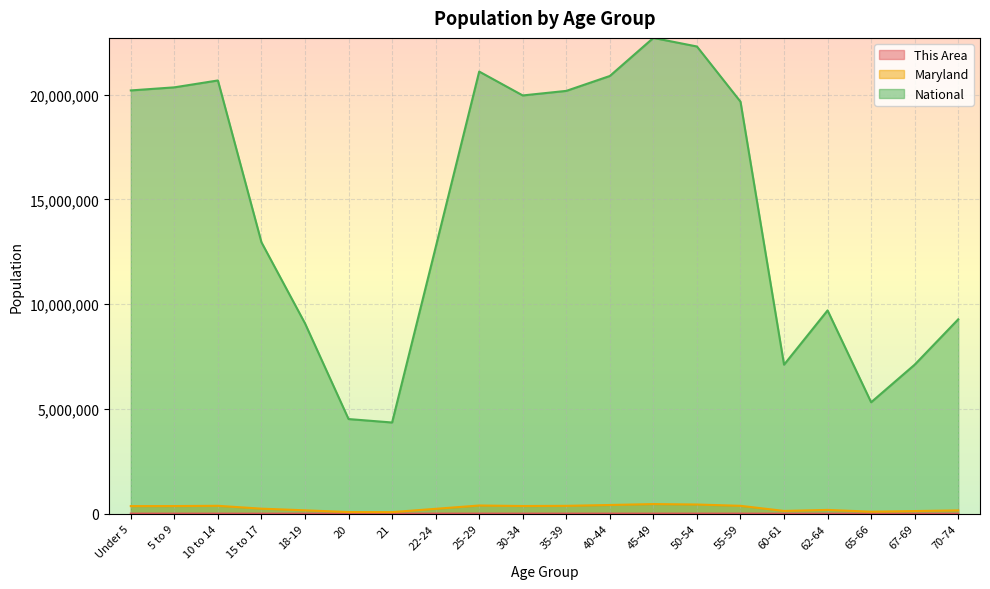

Does the chart display data point markers on the line(s)?

No